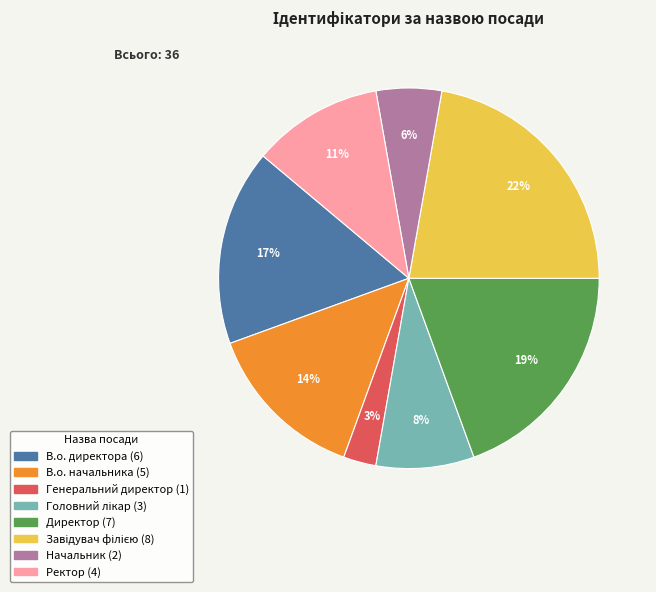

Is В.о. директора the majority of the pie?

No